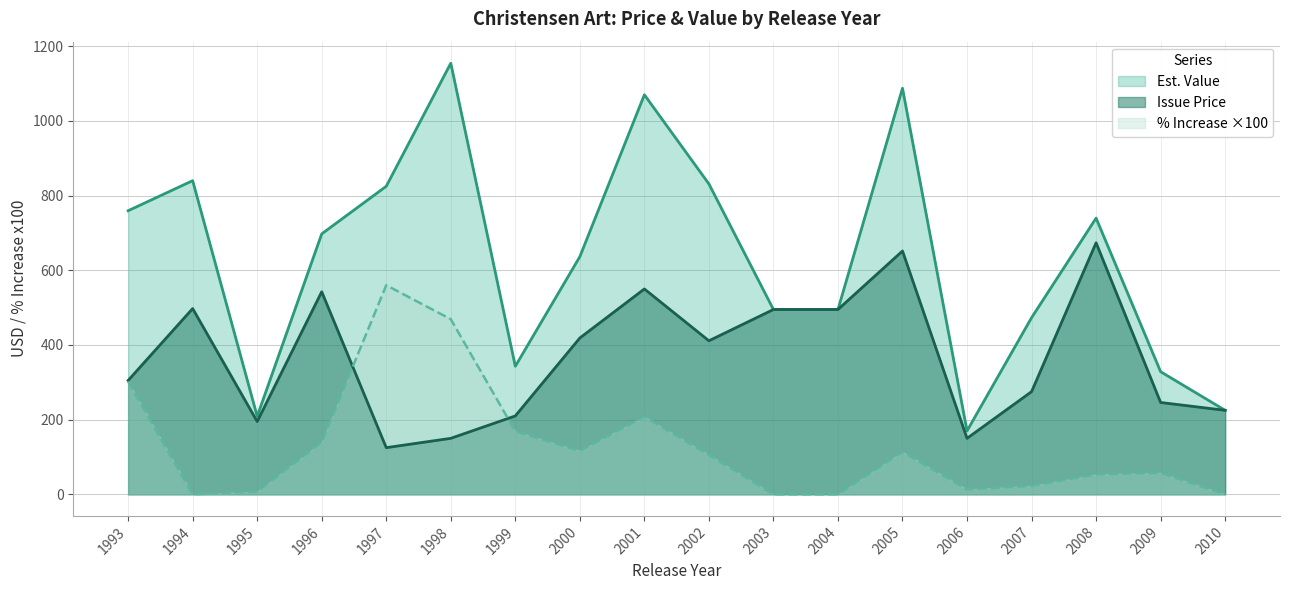

Rank the series by their average value, from lowest to highest.

% Increase ×100, Issue Price, Est. Value